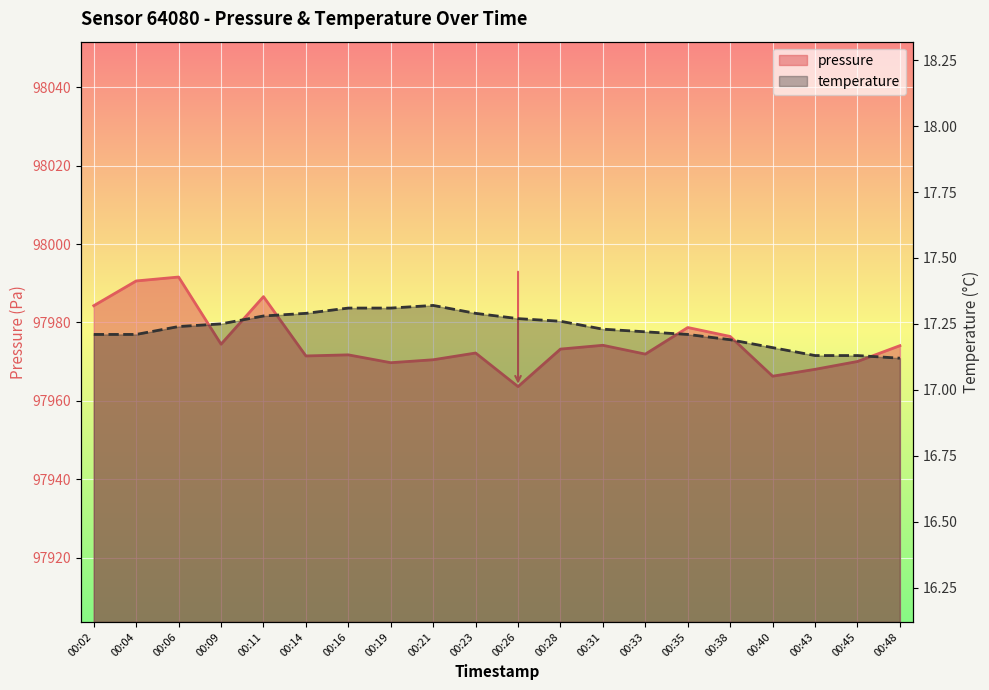

What is the sum of all temperature values?

344.6